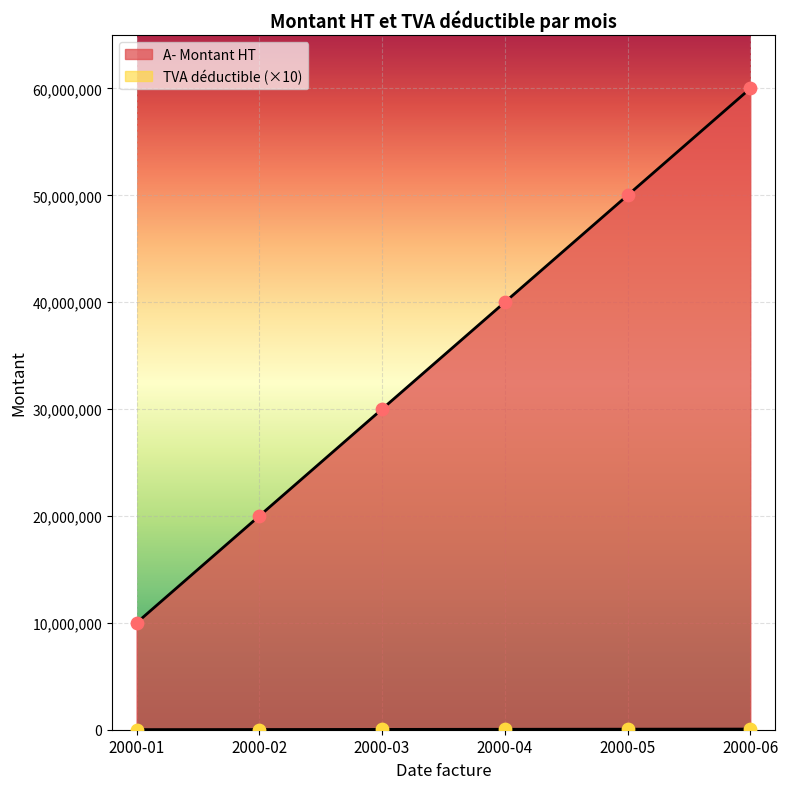

Which series has the widest spread of Y values?

A- Montant HT